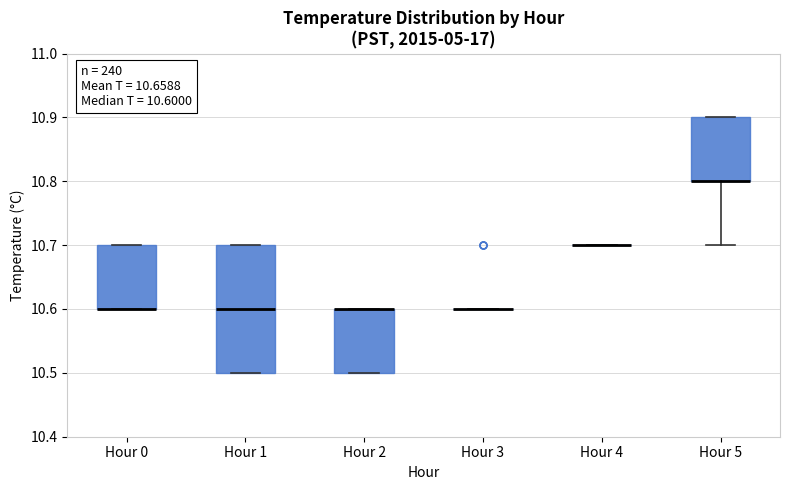

Comparing the boxes themselves (not the whiskers), which one is the tallest?

Hour 1